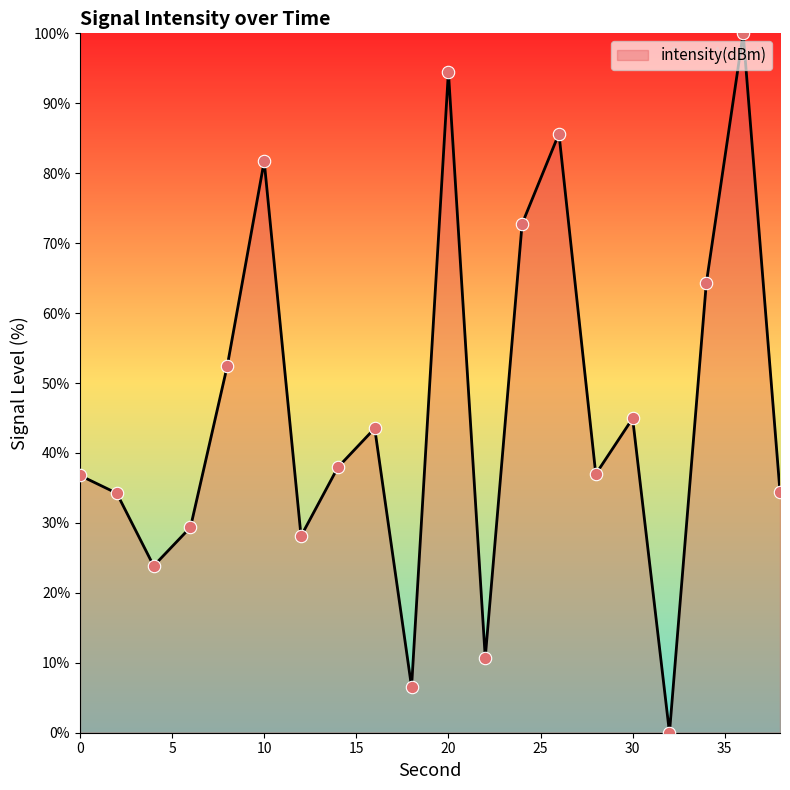

What is the difference between the maximum and minimum values?

100.0